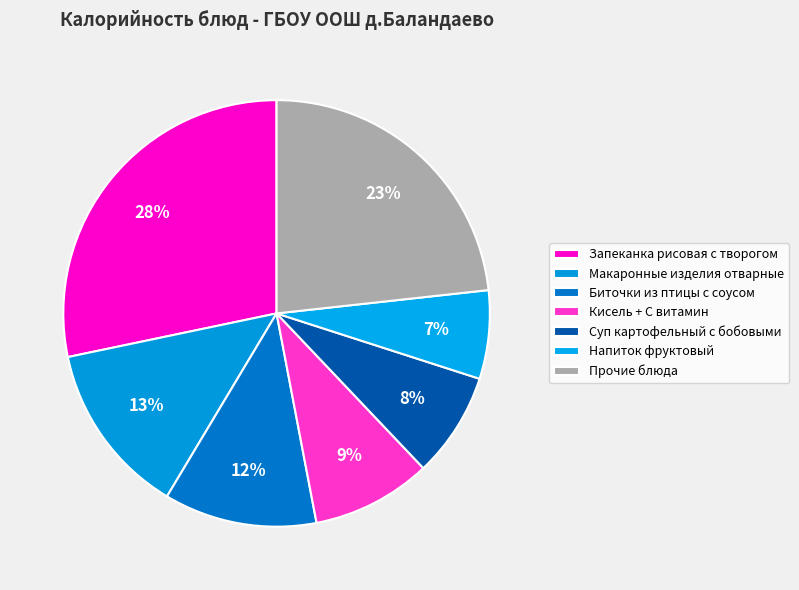

The Напиток фруктовый slice represents 17% of the pie. True or false?

False